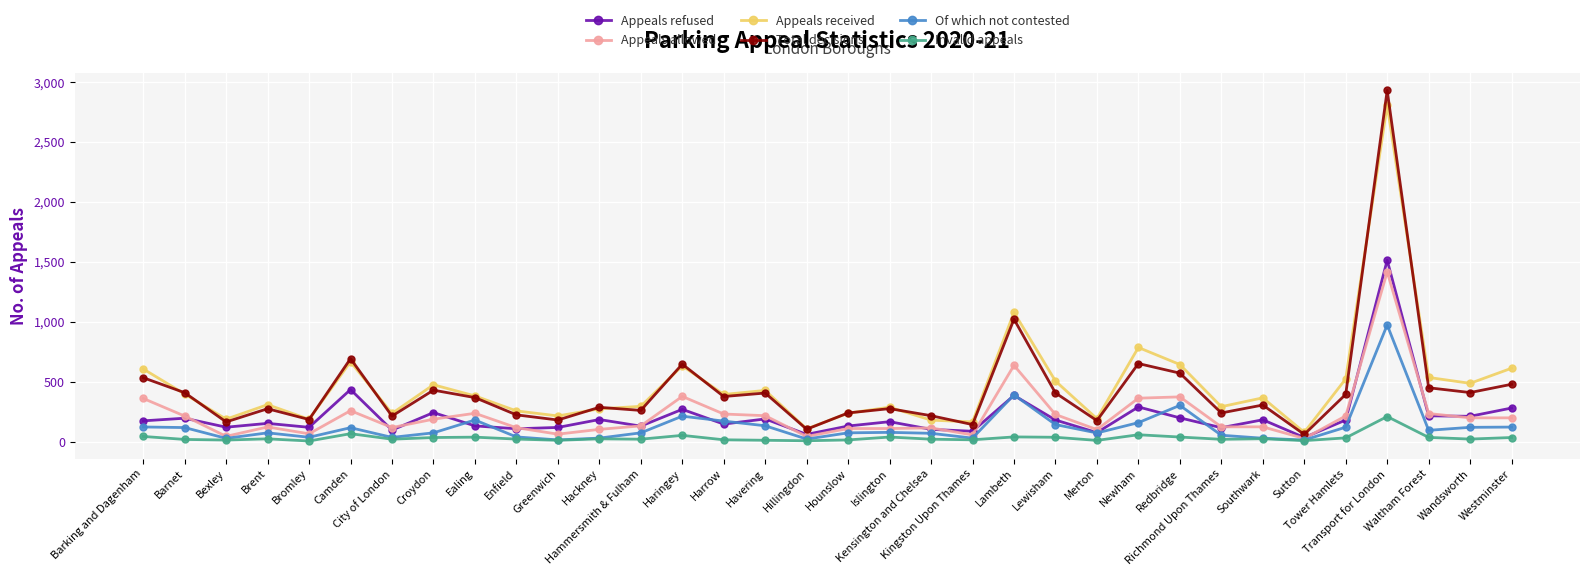

True or false: Invalid appeals and Appeals received intersect in this chart.

False